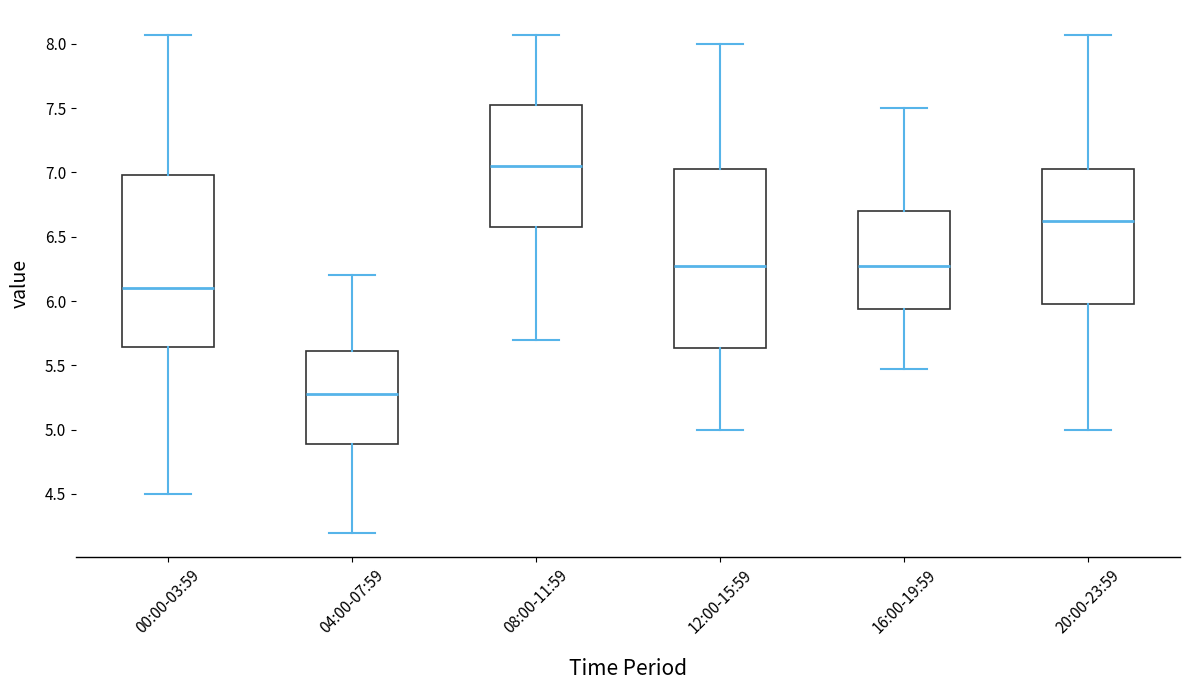

Where is the lower edge of the box for 08:00-11:59 on the y-axis? The values are not printed on the chart, so give them approximately, as read against the axis.

6.60